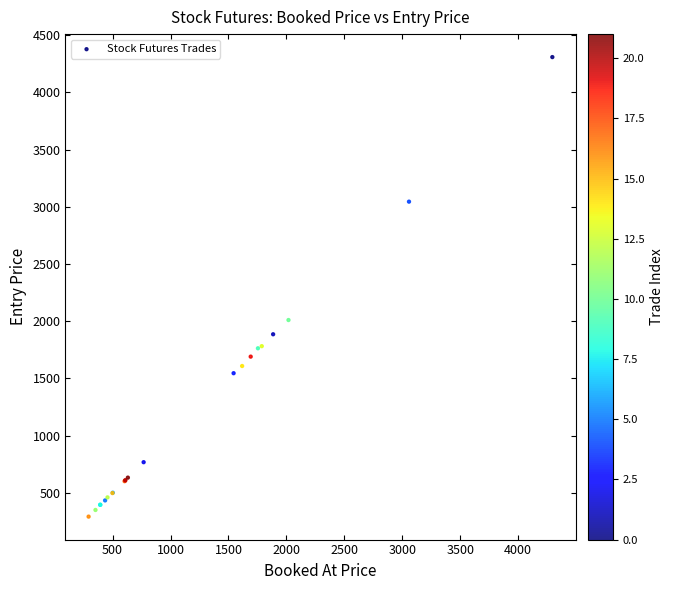

What Y value in the scatter plot is closest to 2300?

2010.0